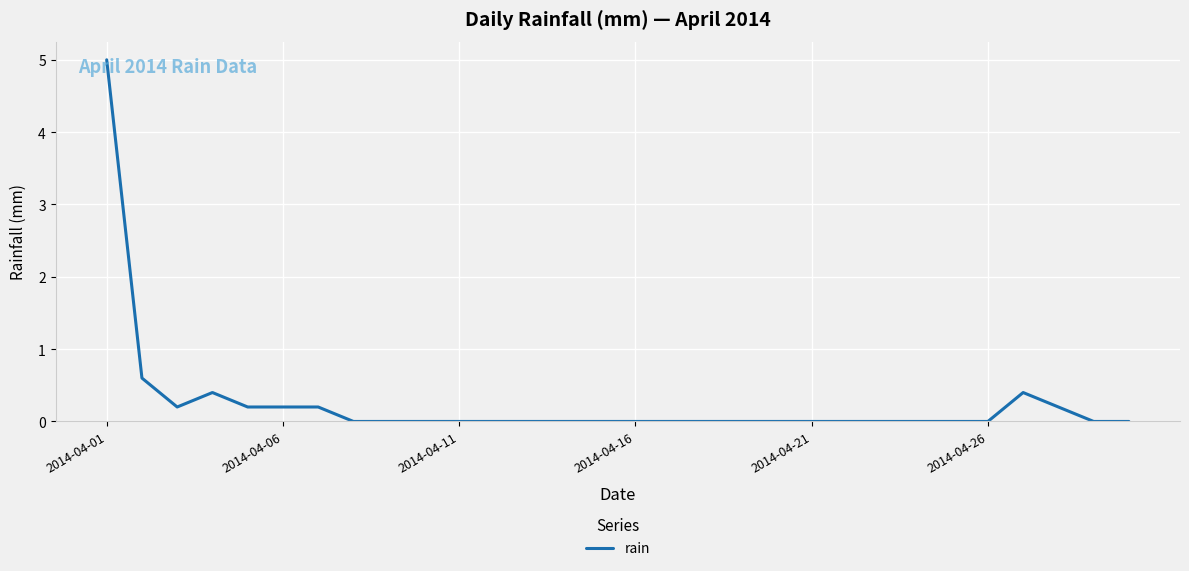

What is the sum of all values?

7.4